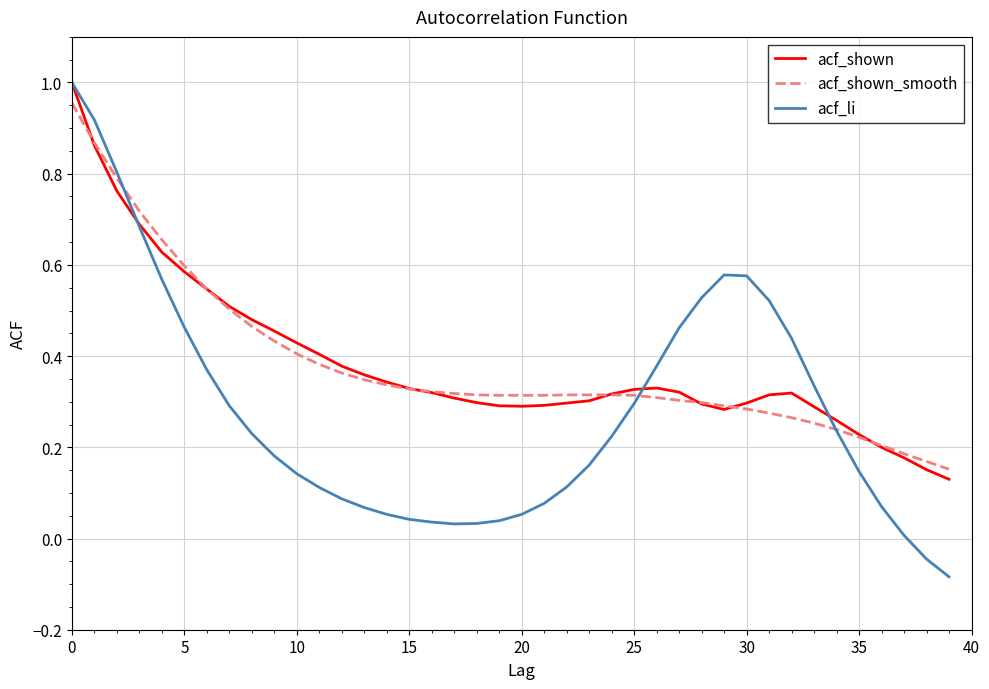

Which series has the widest spread of values?

acf_li